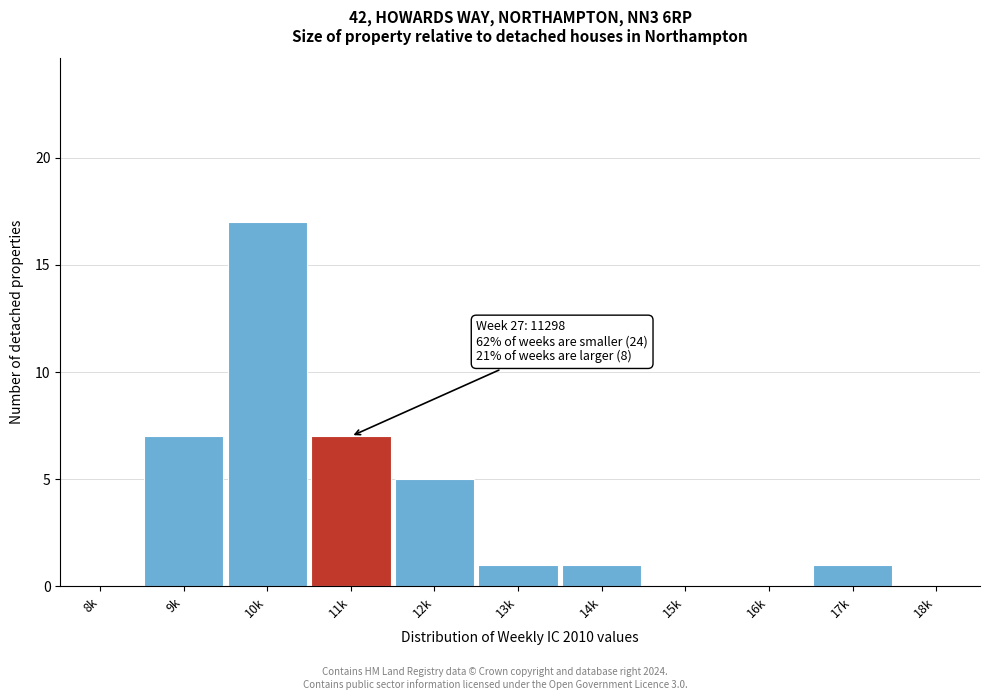

Reading left to right, list all the values displayed in this chart.

8k=0	9k=7	10k=17	11k=7	12k=5	13k=1	14k=1	15k=0	16k=0	17k=1	18k=0